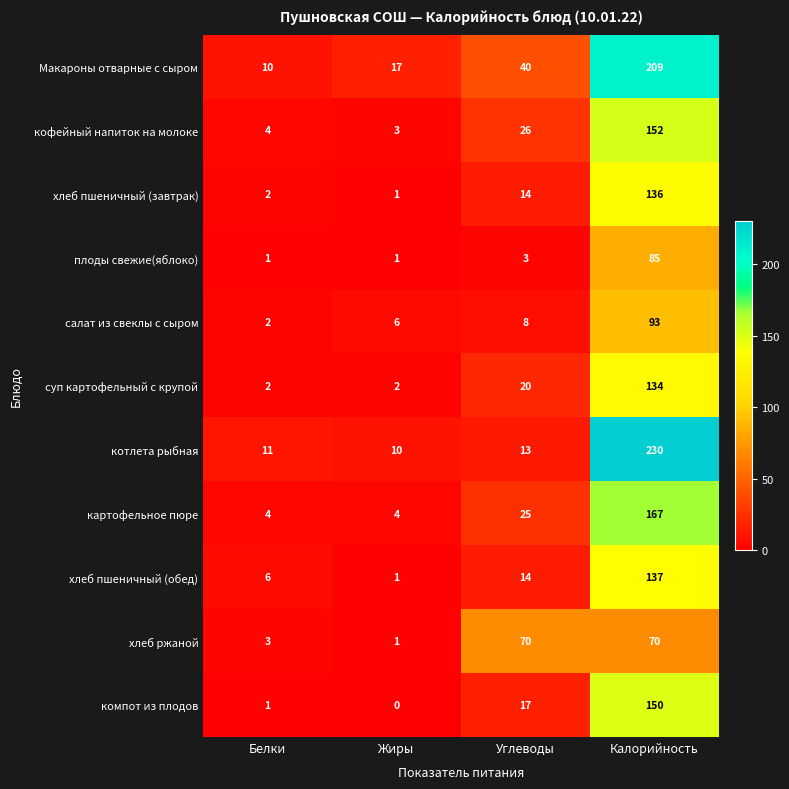

At which label is котлета рыбная closest to 120?

Углеводы